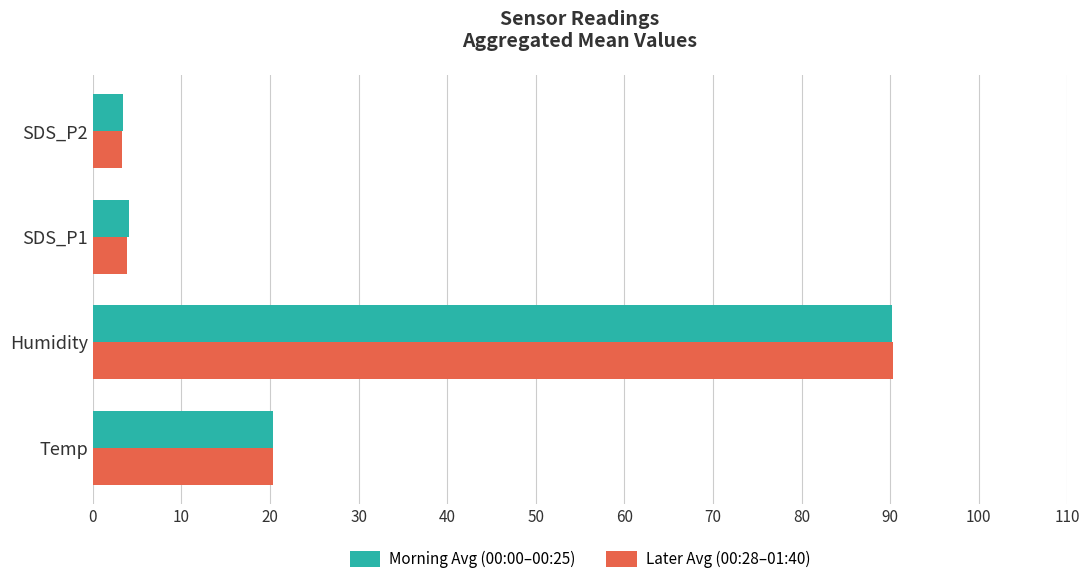

How many data points does each series have?

4